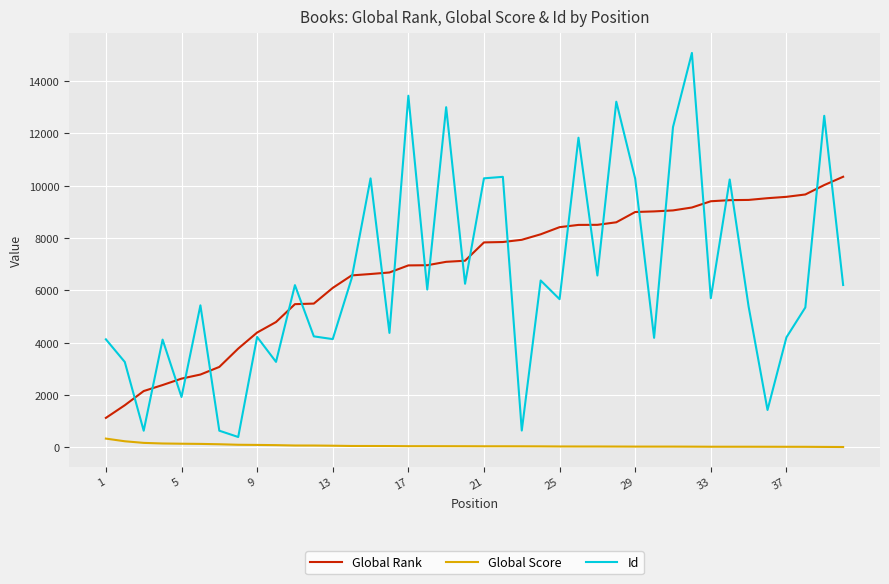

Is this an area chart (filled region under the line)?

No